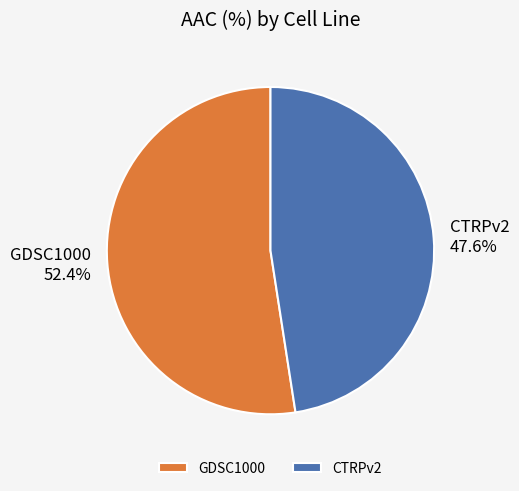

To the nearest percent, what is the average slice percentage?

50%